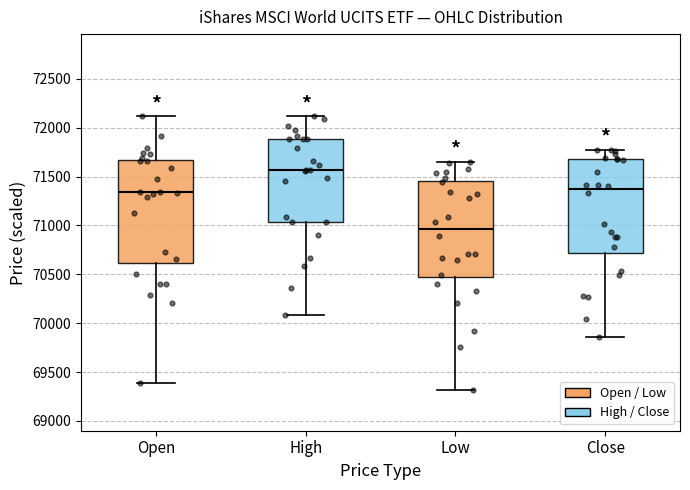

Where is the upper edge of the box for Open on the y-axis? The values are not printed on the chart, so give them approximately, as read against the axis.

71650